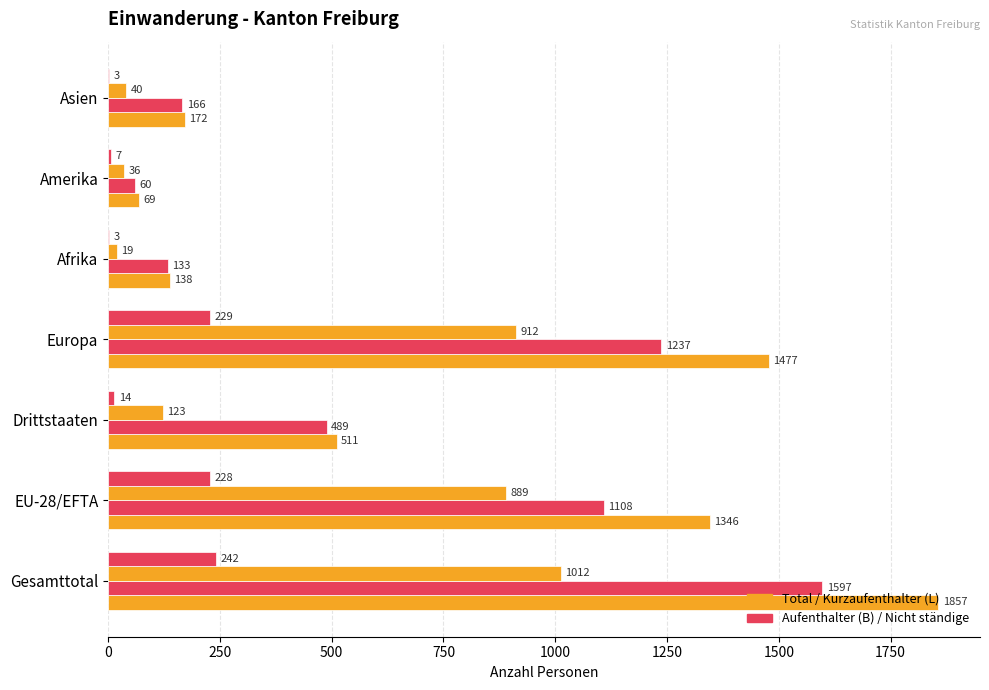

How many distinct data groups are displayed?

4